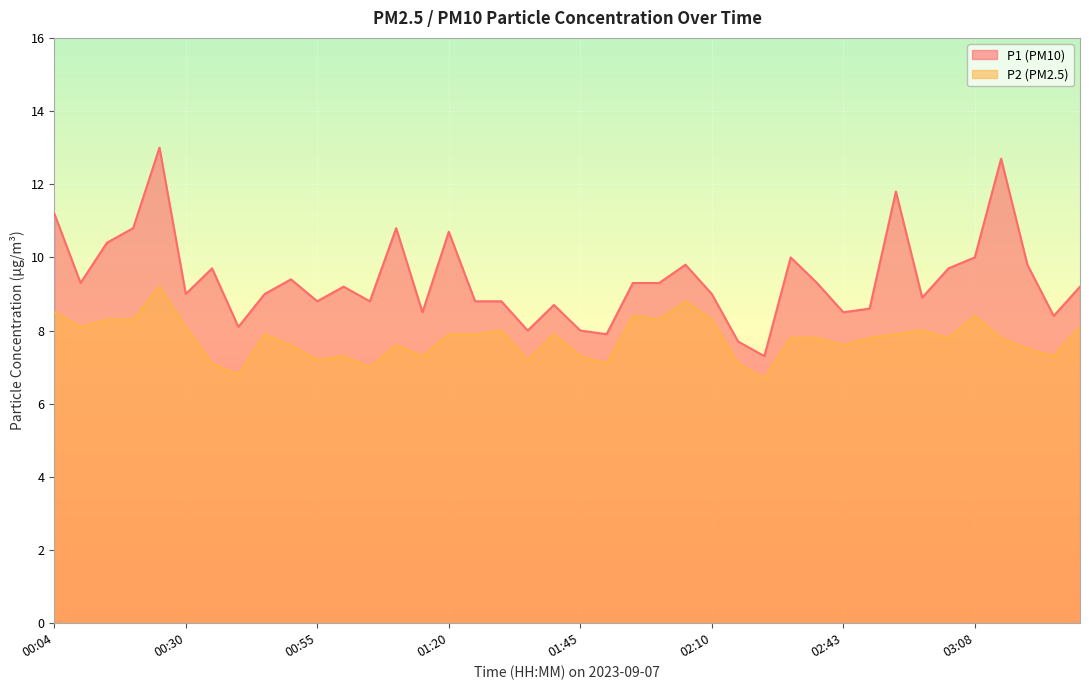

How many lines are shown in the chart?

2